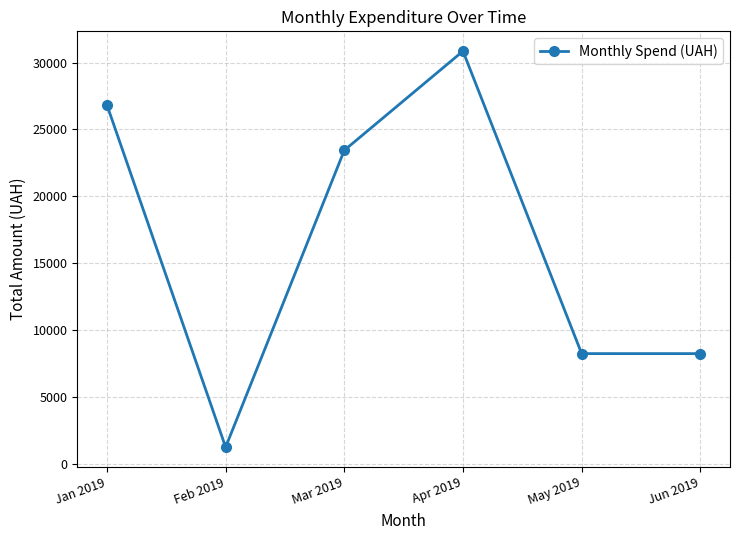

Where is the first local maximum?

Apr 2019